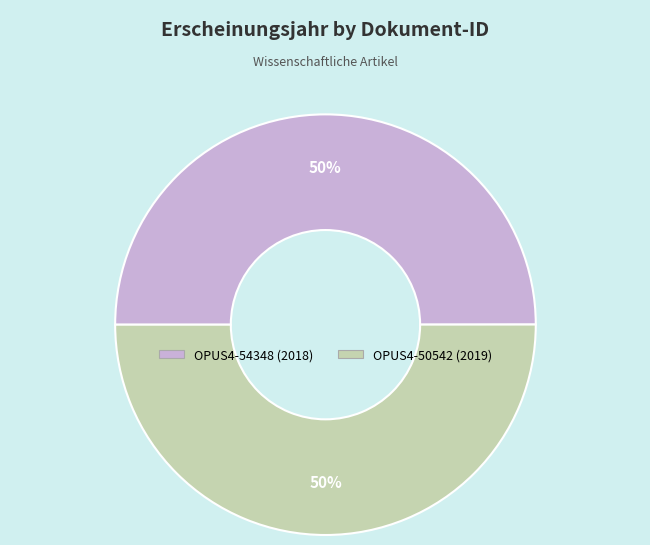

How many slices are in this pie chart?

2